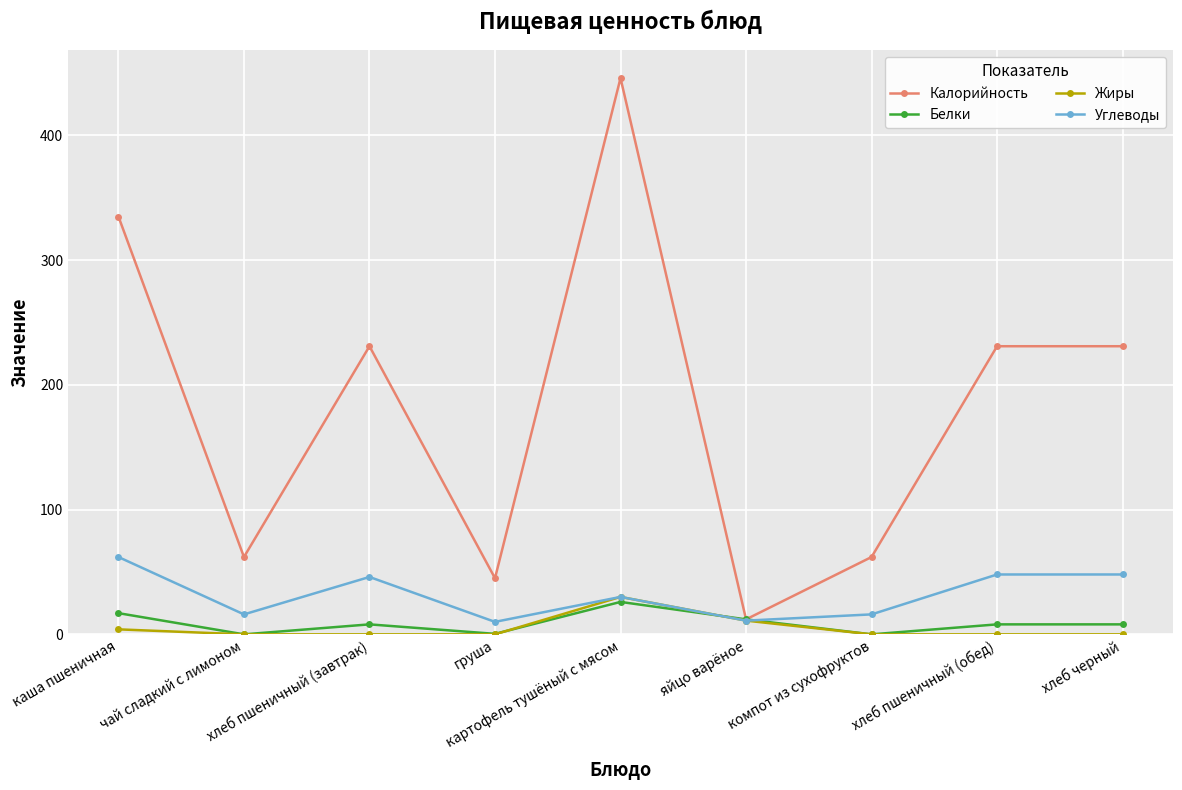

List the series in order of their peak value, lowest first.

Белки, Жиры, Углеводы, Калорийность